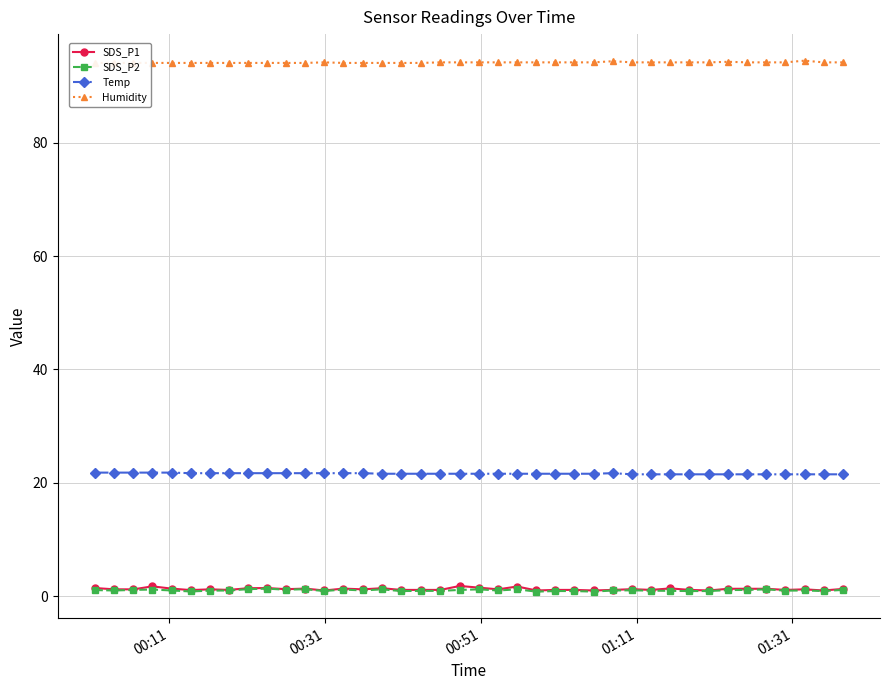

Reading right to left, list all the values displayed in this chart.

SDS_P1: 1.3	1.0	1.2	1.1	1.3	1.3	1.3	1.0	1.1	1.4	1.1	1.2	1.1	1.0	1.1	1.1	1.0	1.7	1.2	1.5	1.8	1.1	1.1	1.1	1.4	1.2	1.3	1.0	1.3	1.2	1.4	1.4	1.1	1.2	1.1	1.3	1.7	1.2	1.2	1.4
SDS_P2: 1.1	0.9	1.0	1.0	1.2	1.1	1.1	0.9	0.9	0.9	1.0	1.0	1.0	0.8	0.9	0.9	0.8	1.2	1.0	1.2	1.1	0.9	0.9	0.9	1.2	1.0	1.2	0.9	1.2	1.1	1.3	1.2	1.0	1.0	0.8	1.0	1.2	1.1	1.0	1.1
Temp: 21.5	21.5	21.5	21.5	21.5	21.5	21.5	21.5	21.5	21.5	21.5	21.5	21.7	21.6	21.6	21.6	21.6	21.6	21.6	21.6	21.6	21.6	21.6	21.6	21.6	21.7	21.7	21.7	21.7	21.7	21.7	21.7	21.7	21.7	21.7	21.8	21.8	21.8	21.8	21.8
Humidity: 94.2	94.2	94.5	94.2	94.2	94.2	94.3	94.2	94.2	94.2	94.2	94.2	94.4	94.2	94.2	94.2	94.2	94.2	94.2	94.2	94.2	94.2	94.1	94.1	94.1	94.1	94.1	94.2	94.1	94.1	94.1	94.1	94.1	94.1	94.1	94.1	94.1	94.1	94.1	94.1